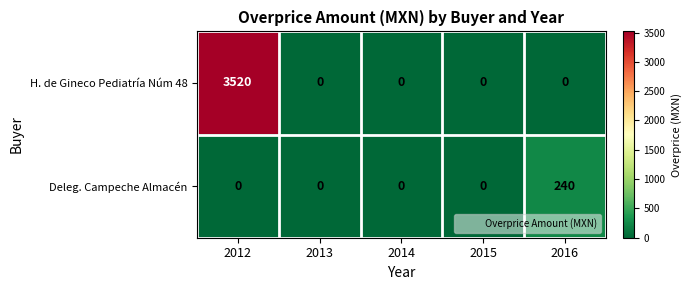

The H. de Gineco Pediatría Núm 48 series shows 2443 at 2013. True or false?

False